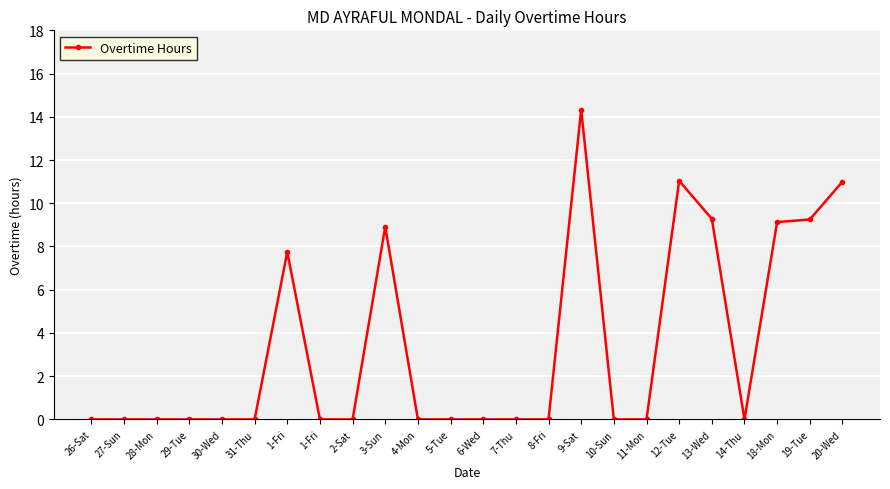

How many categories are shown in the chart?

24